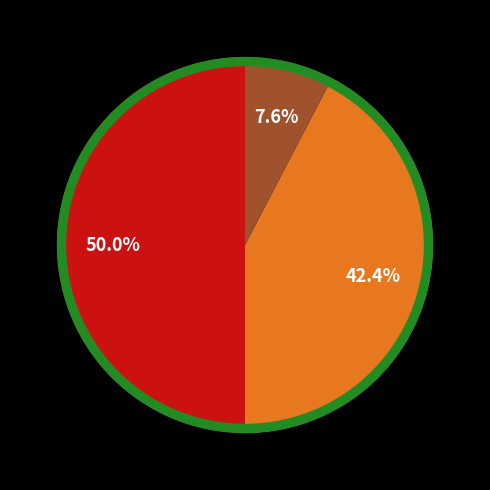

Which slice is the largest?

Common stock, shares issued